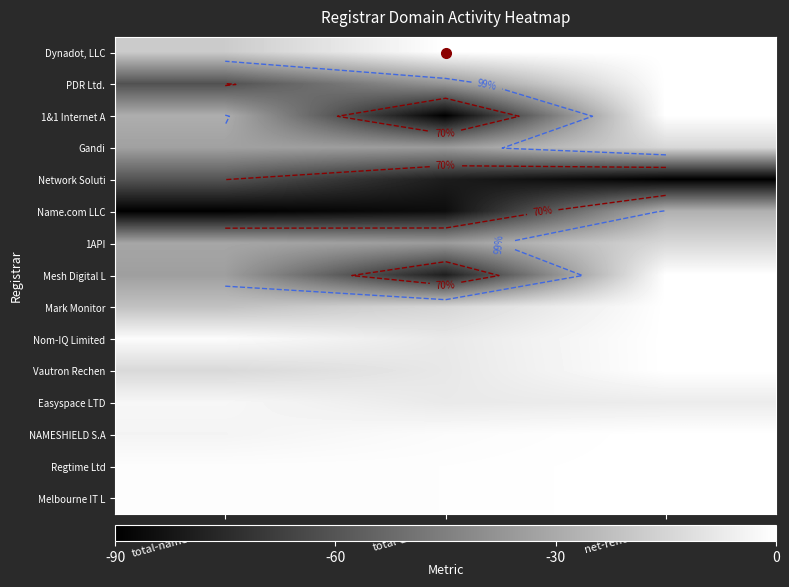

Count the number of categories in the chart.

3